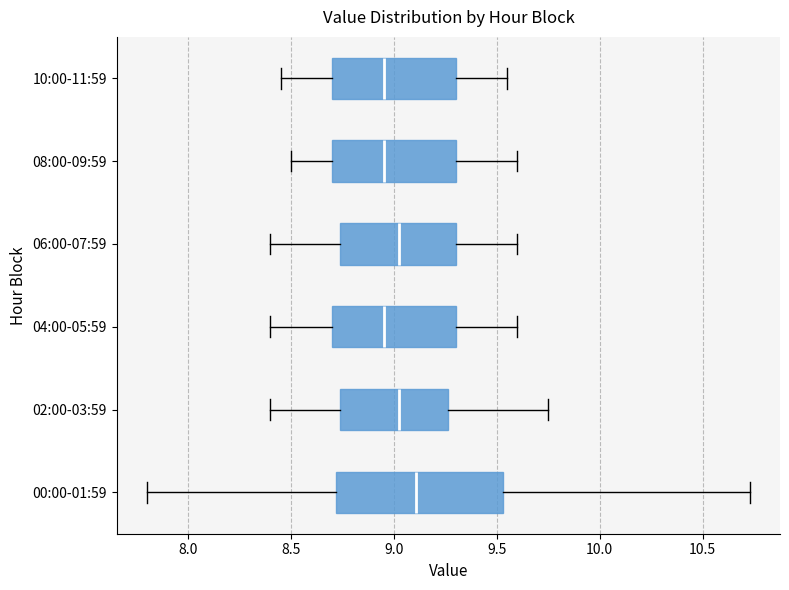

Reading bottom to top, transcribe this box plot: for each box, give where its median line is, the range the box spans, and where its two whiskers end, as read against the x-axis. The values are not printed on the chart, so give them approximately, as read against the axis.

00:00-01:59: median 9.10, box 8.70 to 9.55, whiskers 7.80 to 10.75
02:00-03:59: median 9.05, box 8.75 to 9.25, whiskers 8.40 to 9.75
04:00-05:59: median 8.95, box 8.70 to 9.30, whiskers 8.40 to 9.60
06:00-07:59: median 9.05, box 8.75 to 9.30, whiskers 8.40 to 9.60
08:00-09:59: median 8.95, box 8.70 to 9.30, whiskers 8.50 to 9.60
10:00-11:59: median 8.95, box 8.70 to 9.30, whiskers 8.45 to 9.55